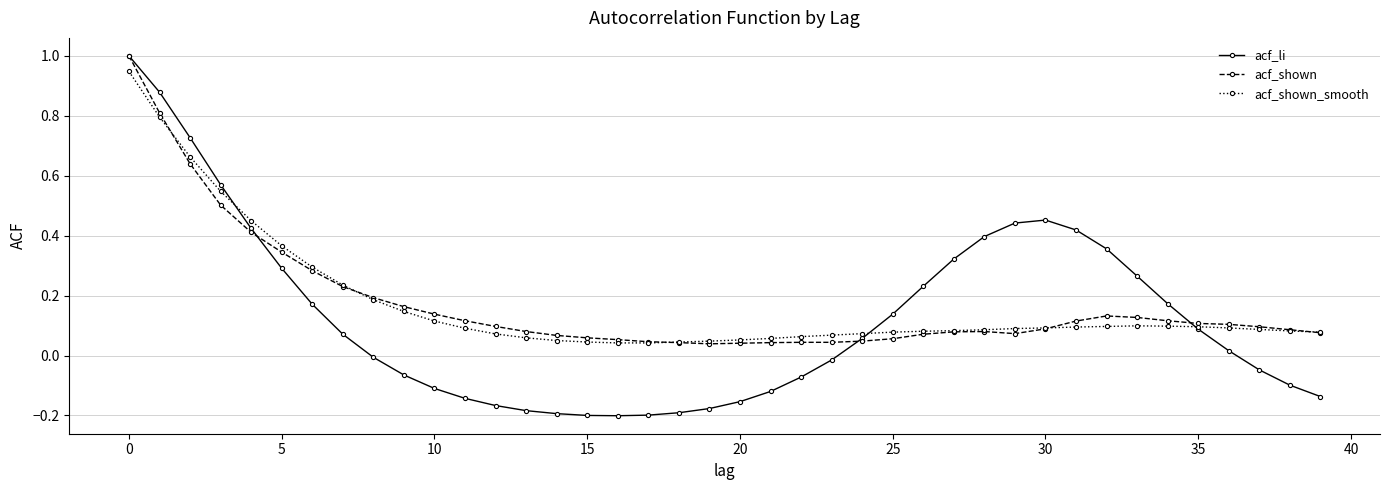

True or false: acf_shown_smooth has more than 0 points higher than both neighbors.

True